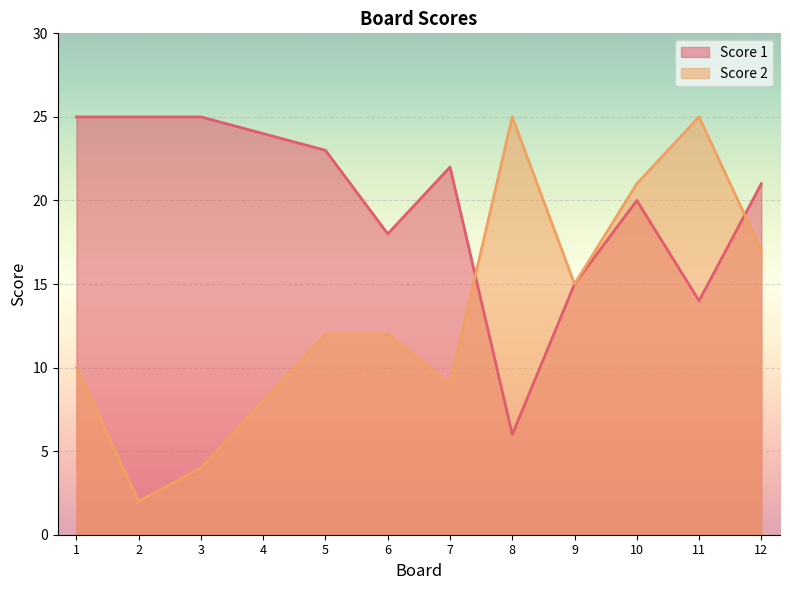

The value of Score 2 at 3 is 4. True or false?

True